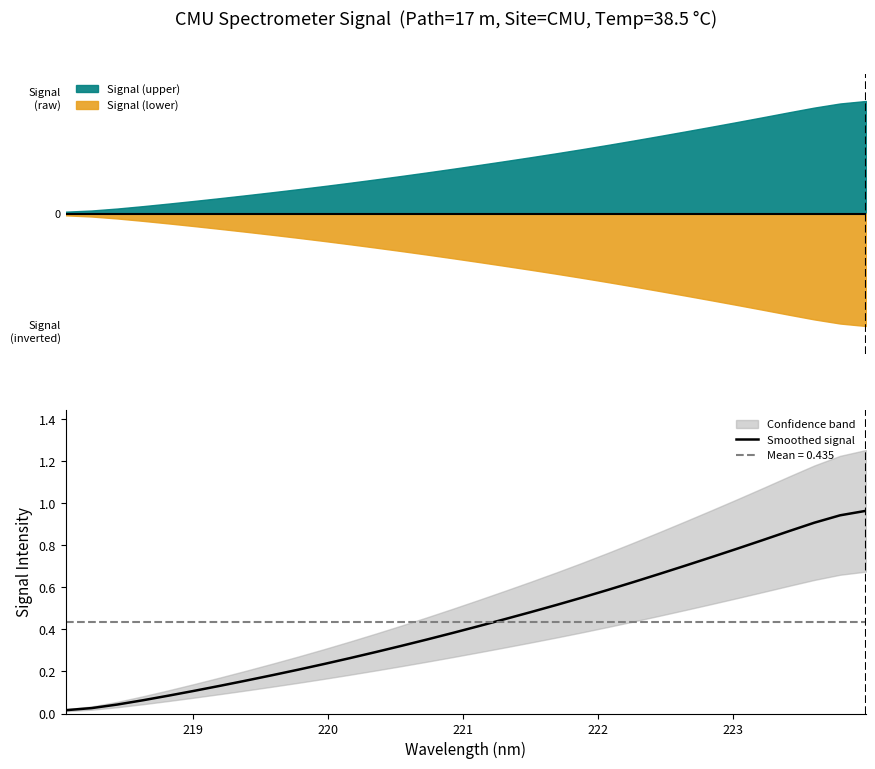

What is the greatest value displayed?

1.0